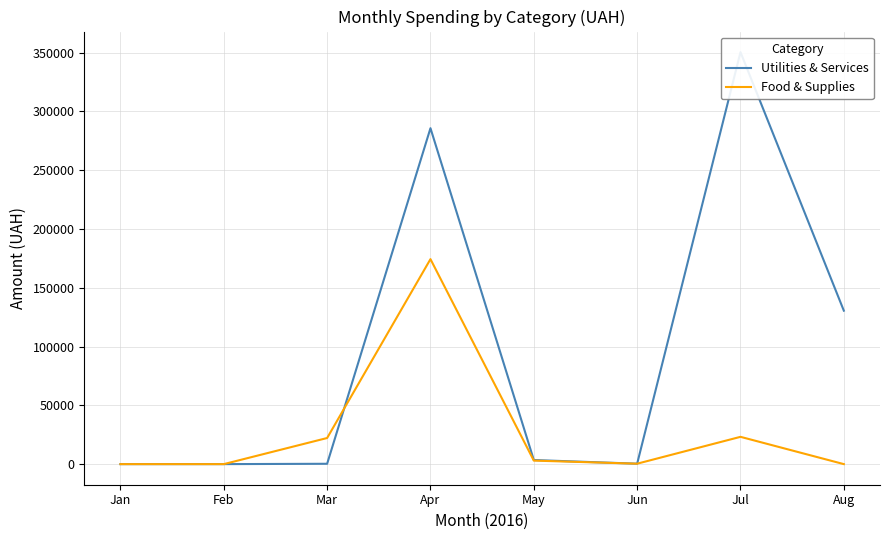

How many data points in Utilities & Services are above 3478?

4